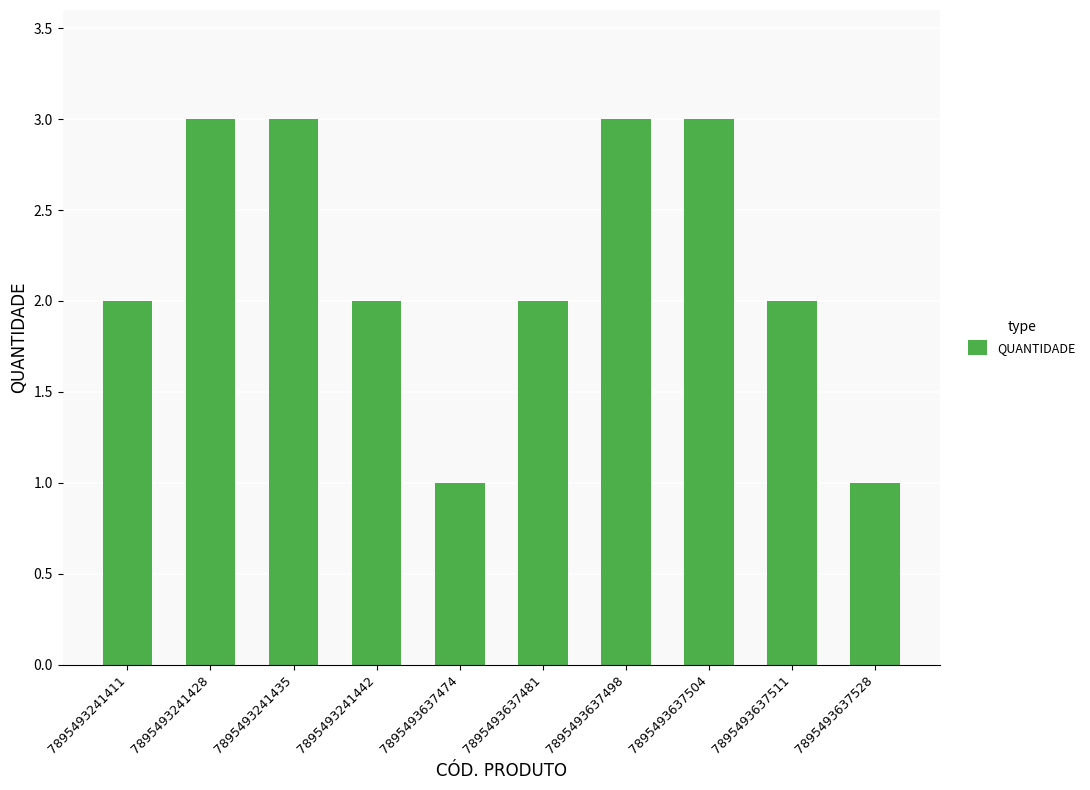

Approximately how many times larger is the value at 7895493637511 compared to 7895493637528?

2.0